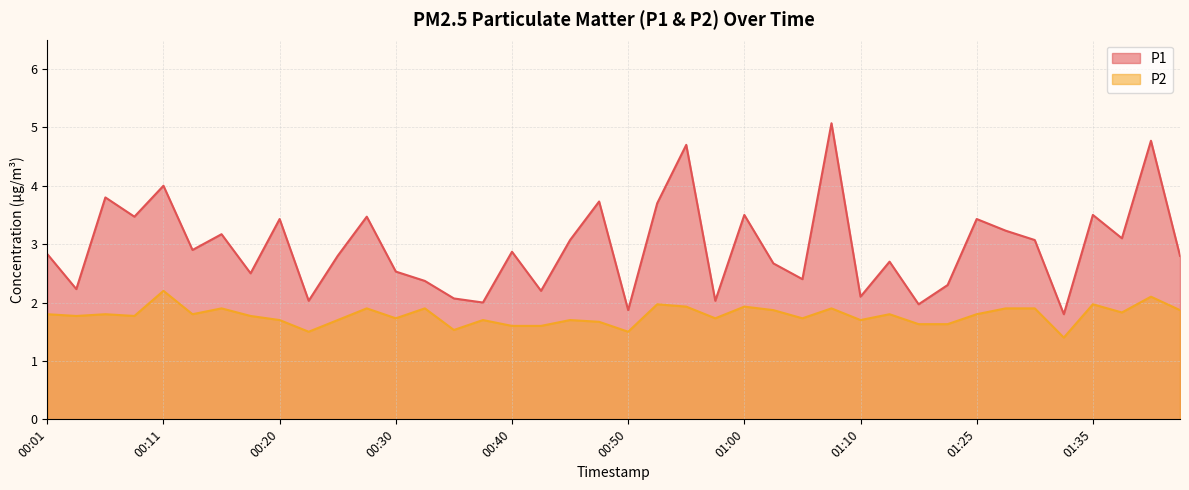

At 01:27, list the series in order from smallest to largest.

P2, P1